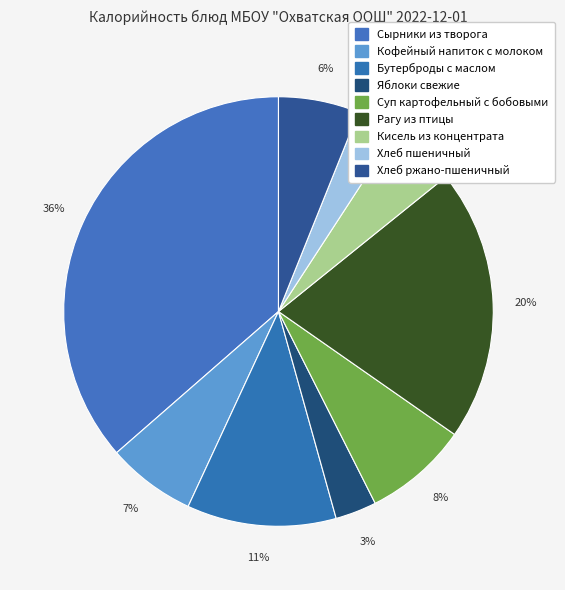

Is there a majority slice in this chart?

No